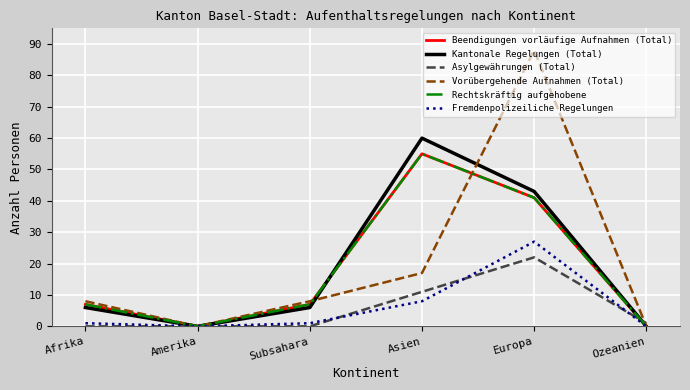

At how many categories does at least one series exceed 77?

1